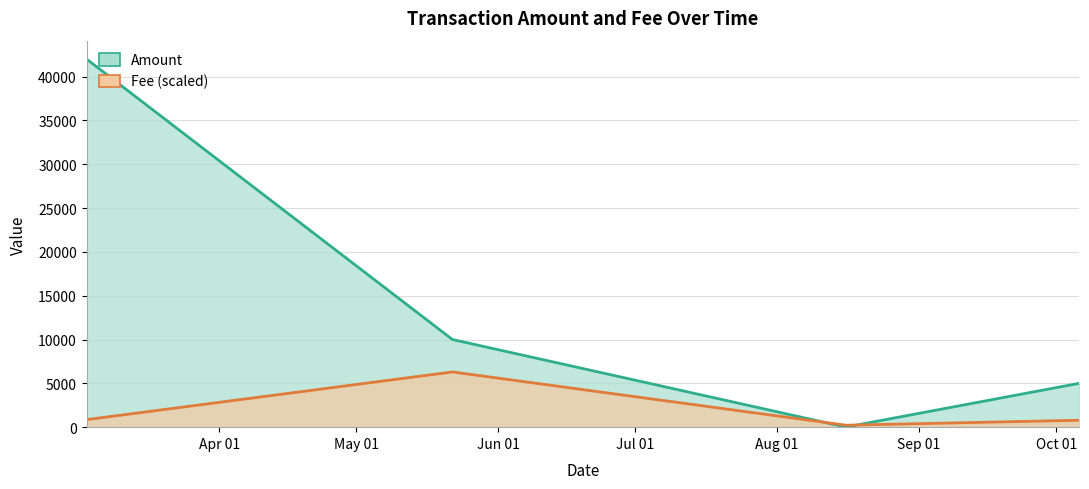

In Fee (scaled), how many points are higher than both neighbors (excluding endpoints)?

1